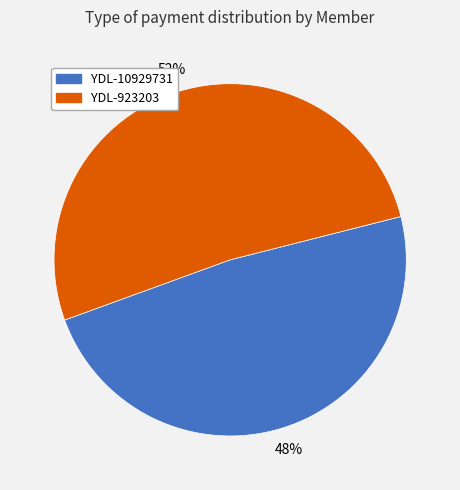

Is the sum of YDL-10929731 and YDL-923203 greater than half?

Yes